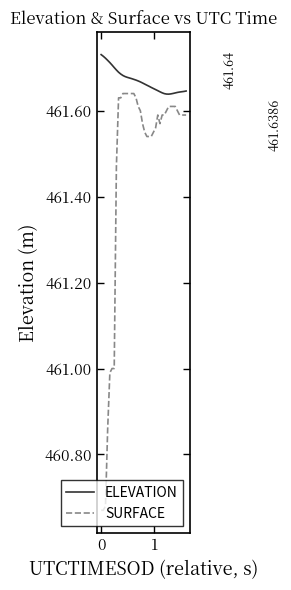

List the series in order of their peak value, lowest first.

SURFACE, ELEVATION